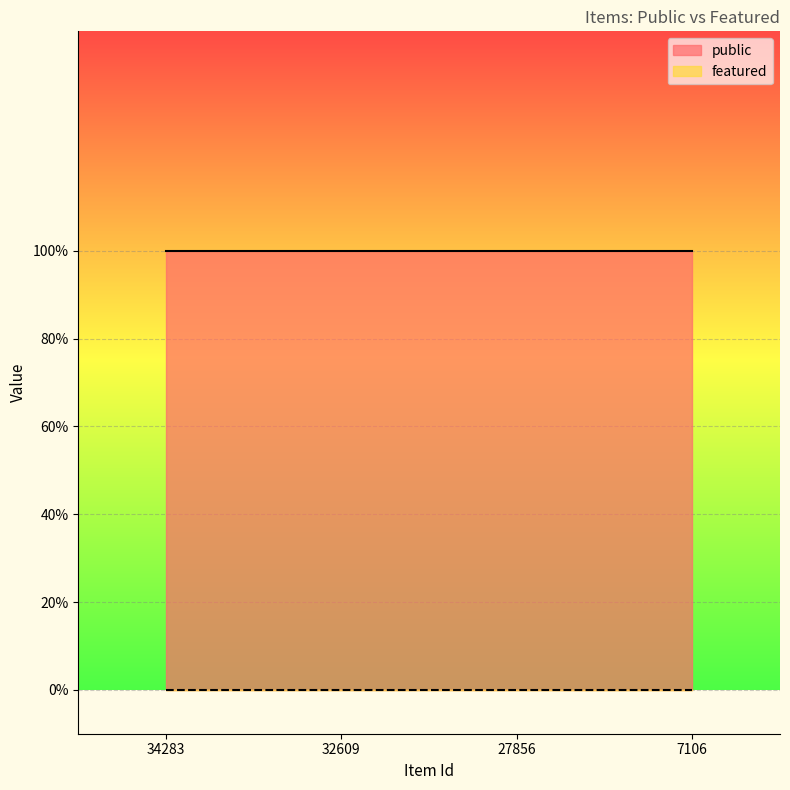

Reading right to left, transcribe all the data shown in this chart.

public: 7106=1	27856=1	32609=1	34283=1
featured: 7106=0	27856=0	32609=0	34283=0